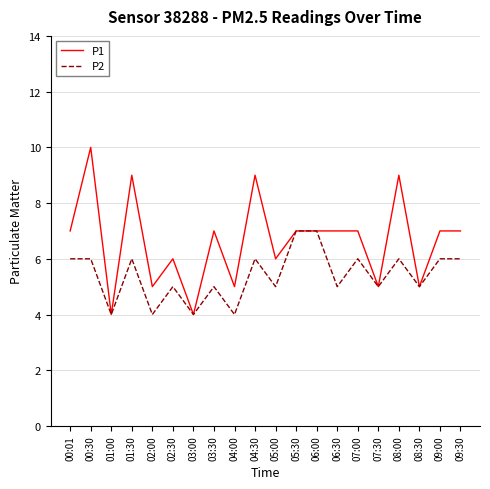

At which category does the chart reach its peak across all series?

00:30